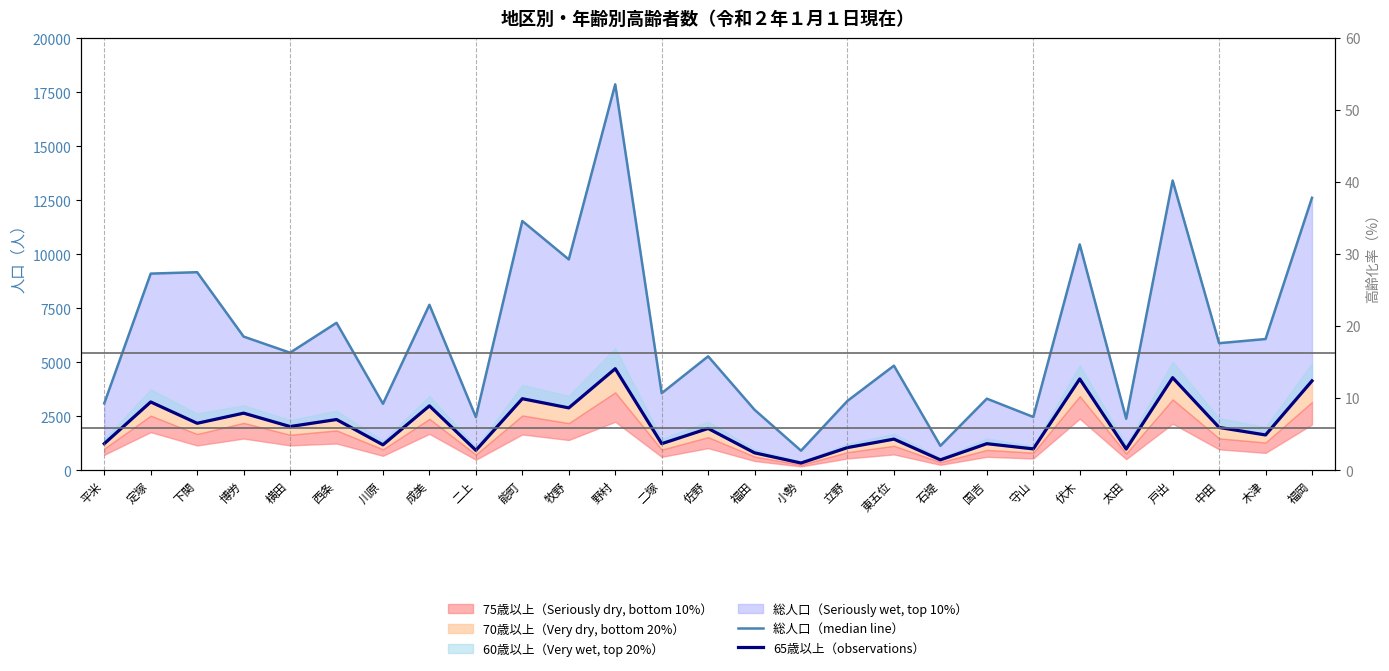

Which series has the largest range (max minus min)?

総人口（50th percentile line）